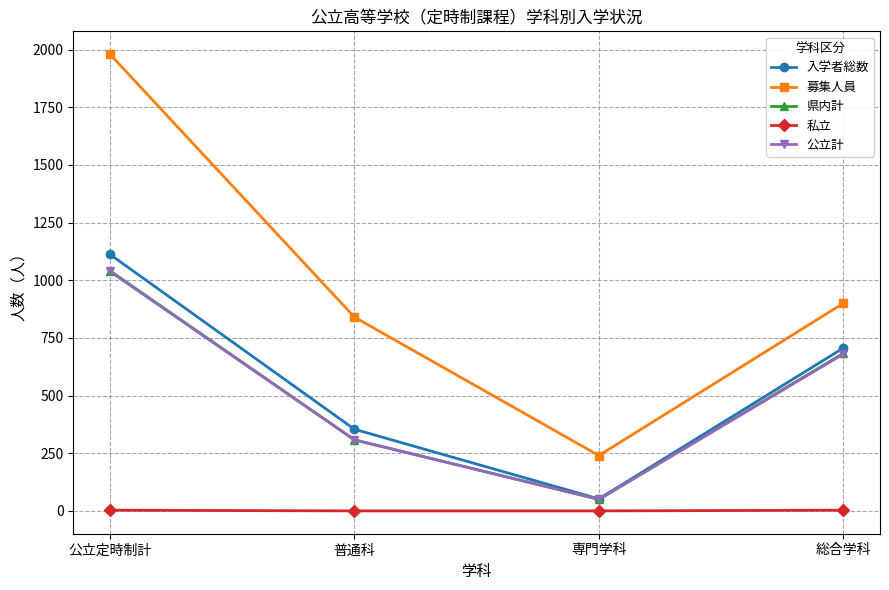

Where is 公立計 nearest to the value 544?

総合学科